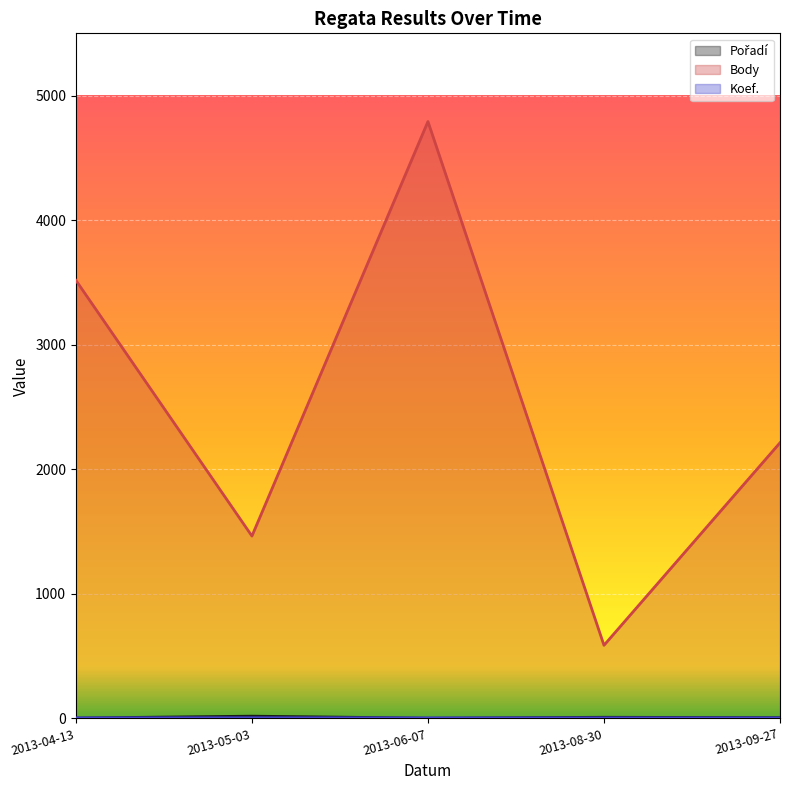

The value of Koef. at 2013-08-30 is 1. True or false?

False